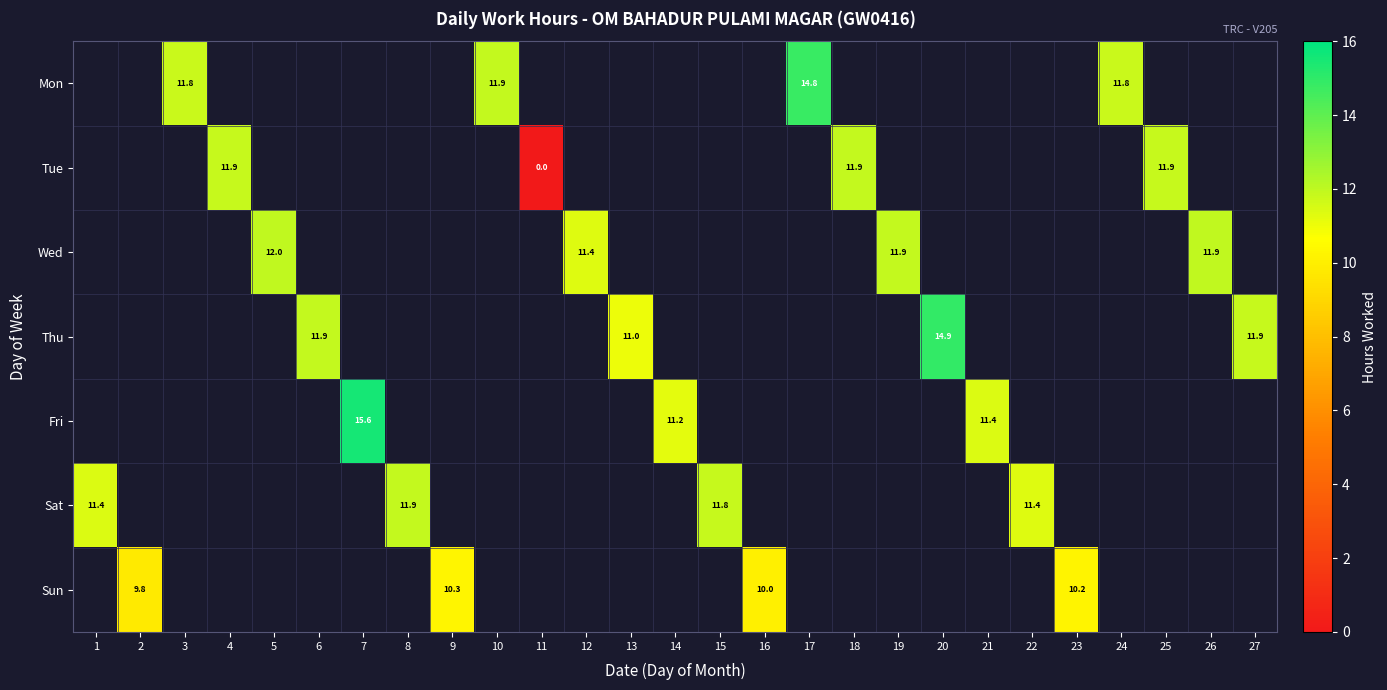

How many positive values does the Tue series have?

3